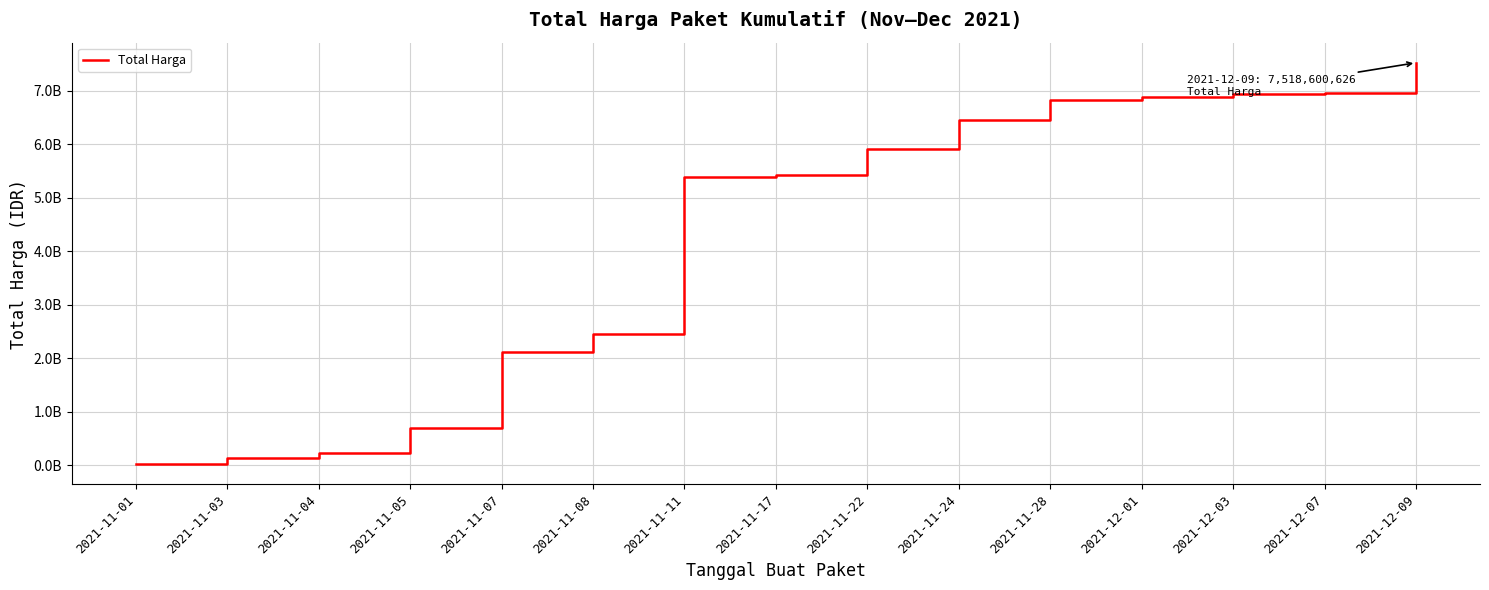

Is this an area chart (filled region under the line)?

No